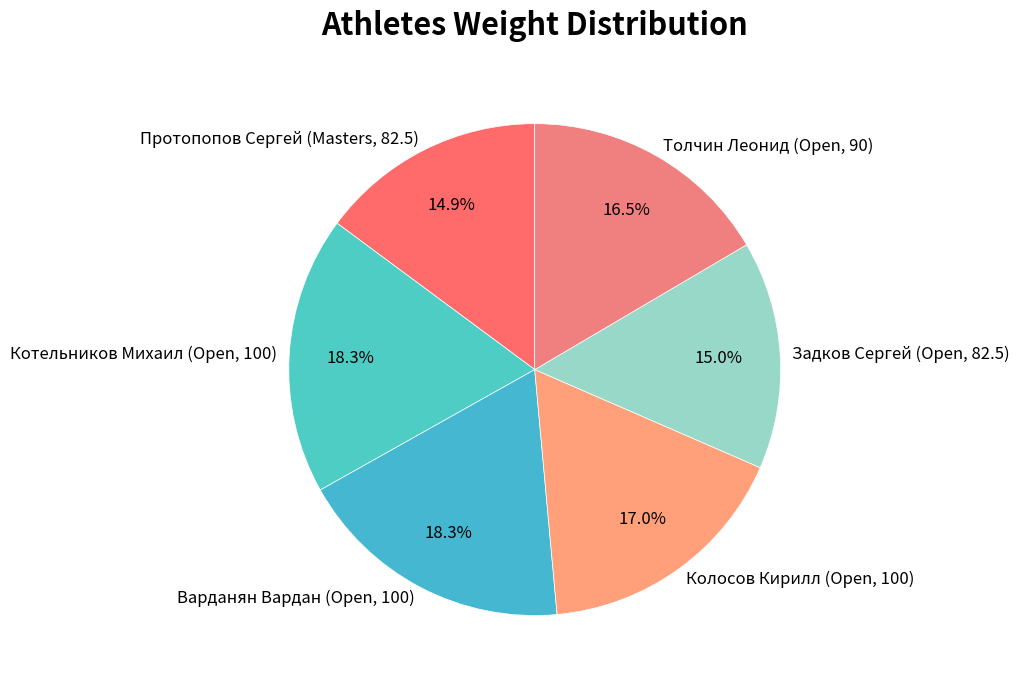

To the nearest percent, what is the average slice percentage?

17%